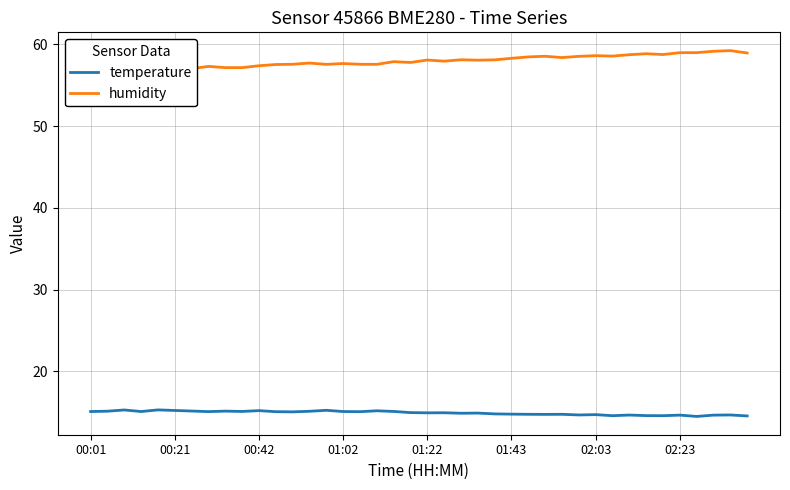

What is the sum of all temperature values?

596.5